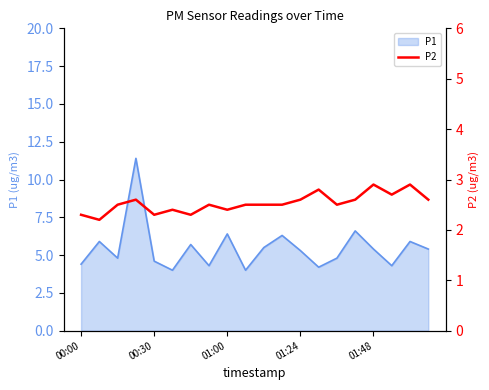

Is it true that the value at 14 is 2.5?

True